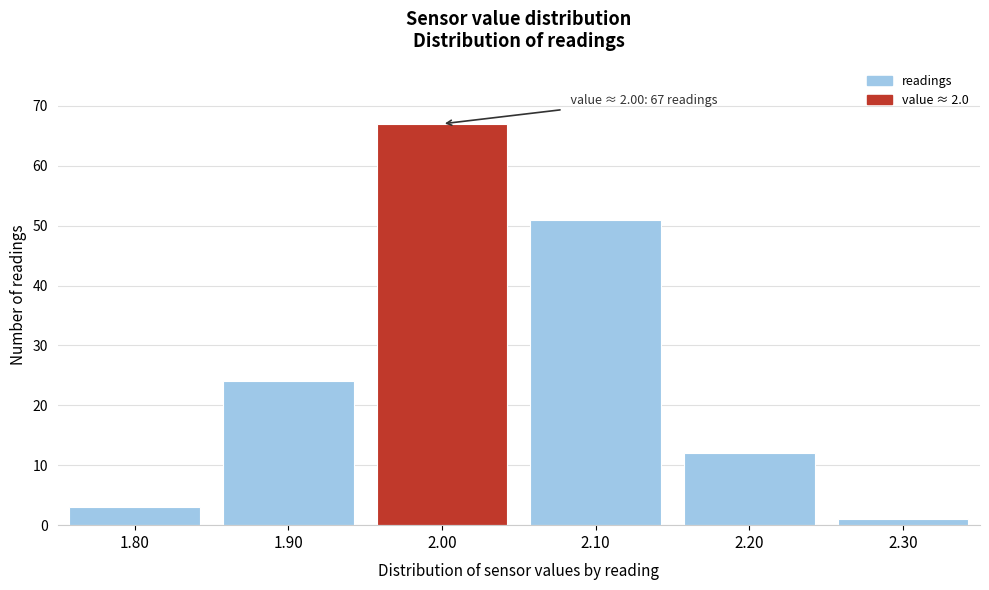

Reading left to right, list all the values displayed in this chart.

3	24	67	51	12	1